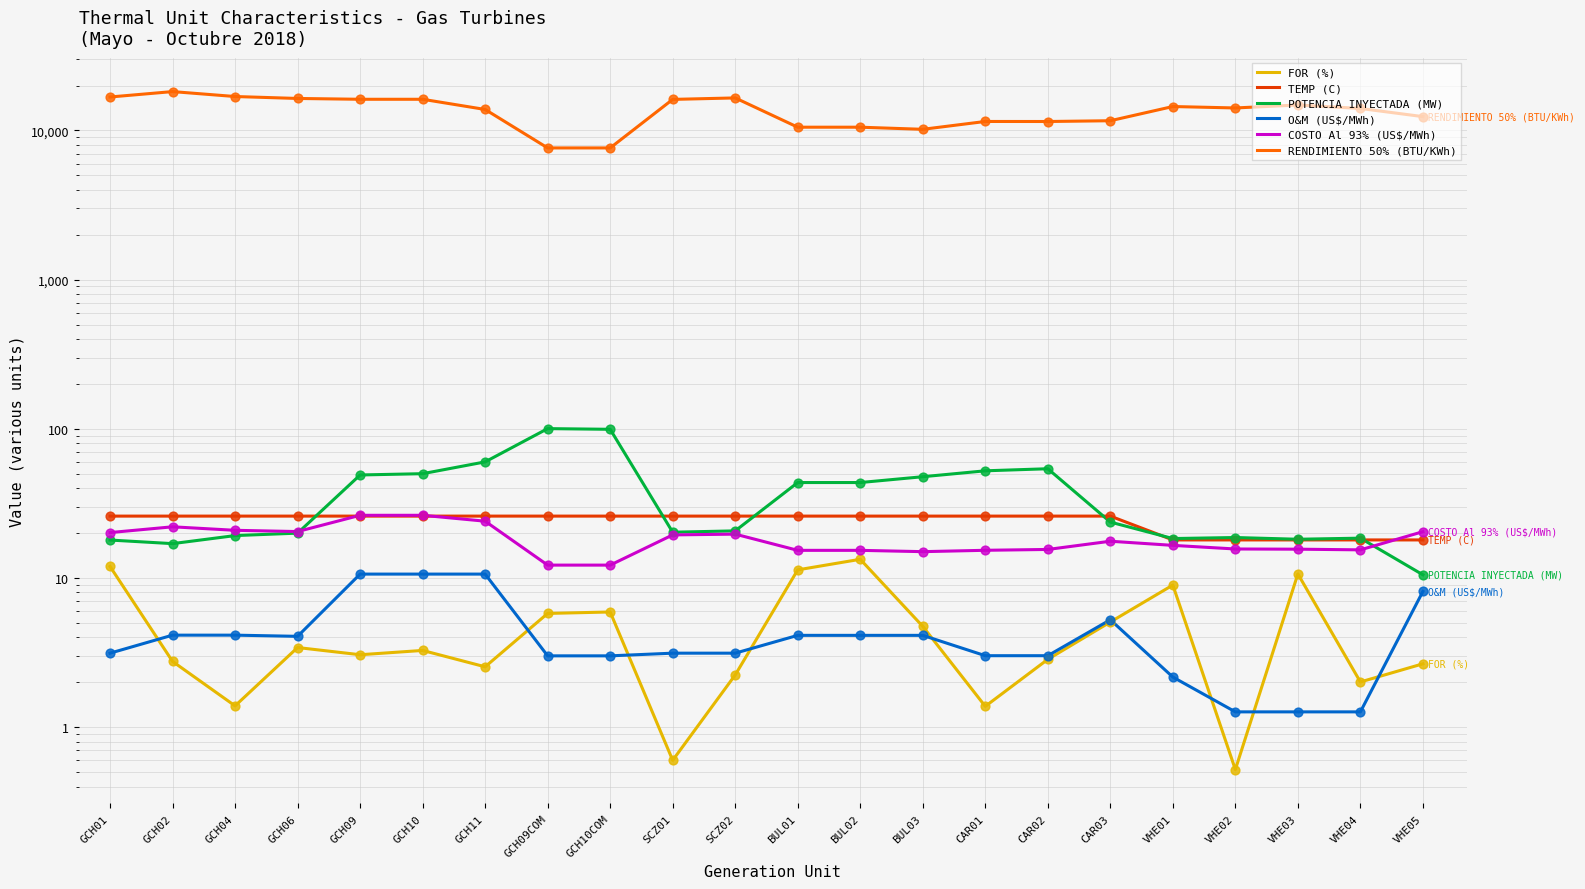

Which series contains the lowest Y value?

FOR (%)